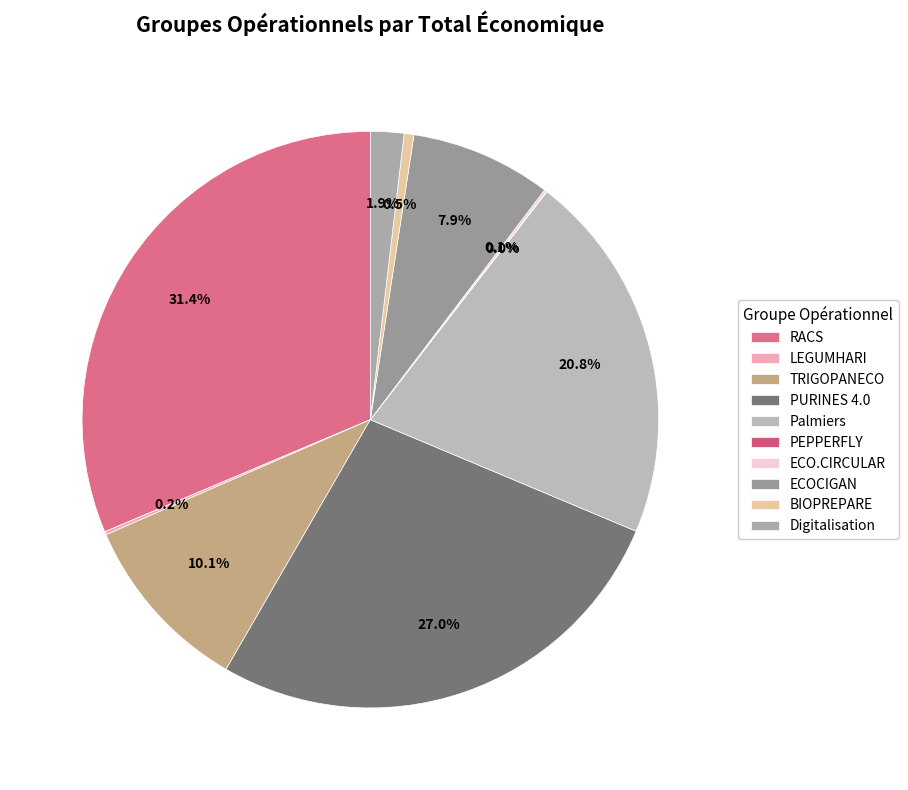

How many segments does this pie chart have?

10